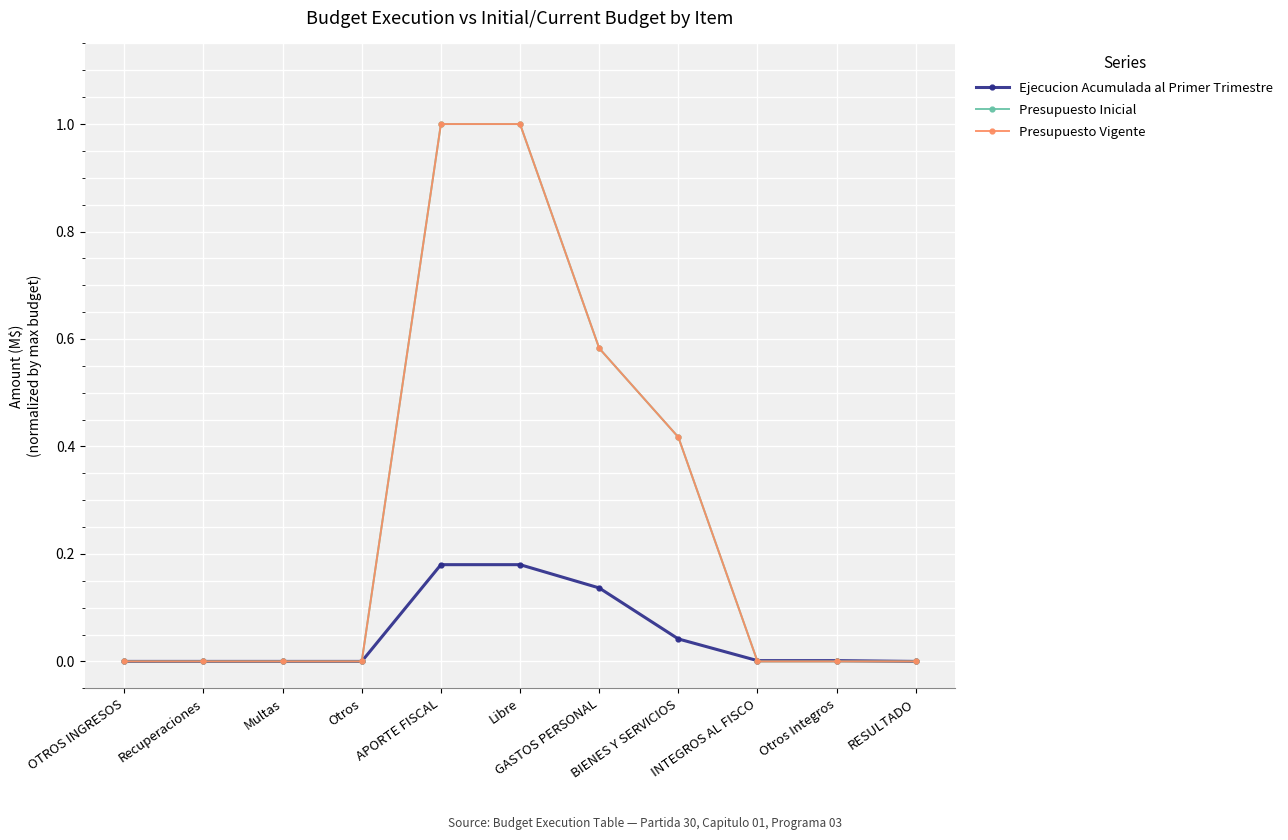

What is the difference between the maximum and minimum values in the Presupuesto Vigente series?

1.0